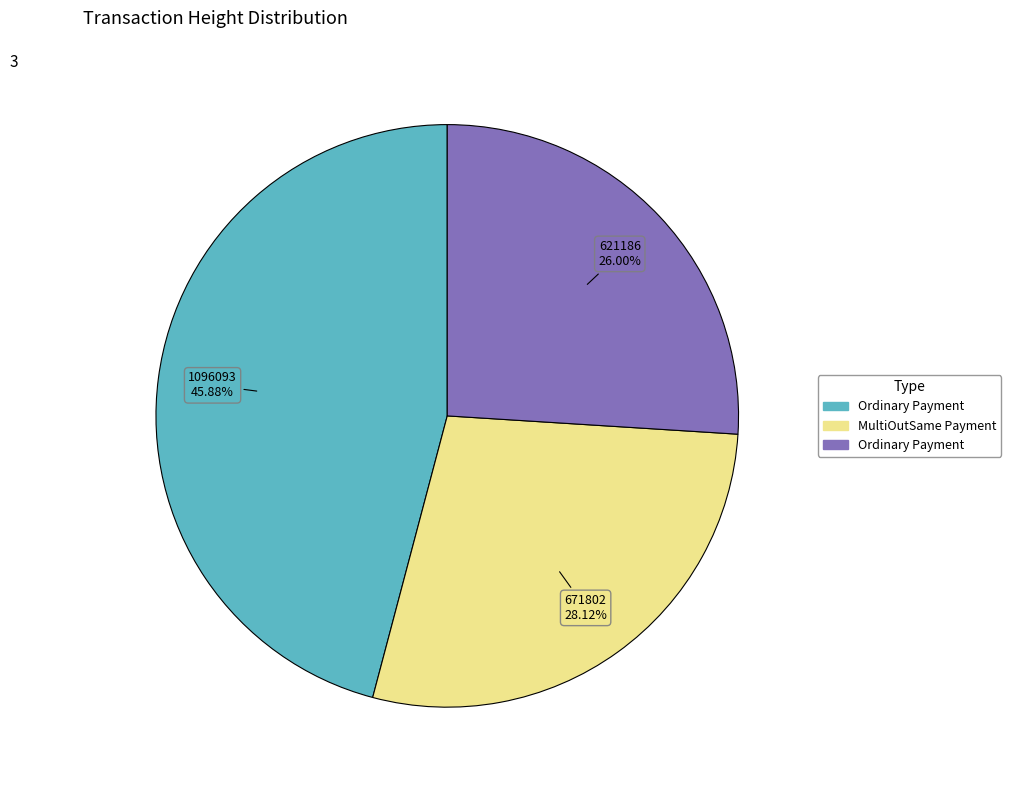

Count the number of slices in the pie.

3